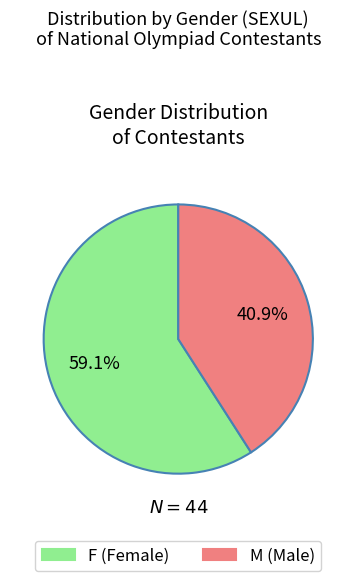

Which slice is the smallest?

M